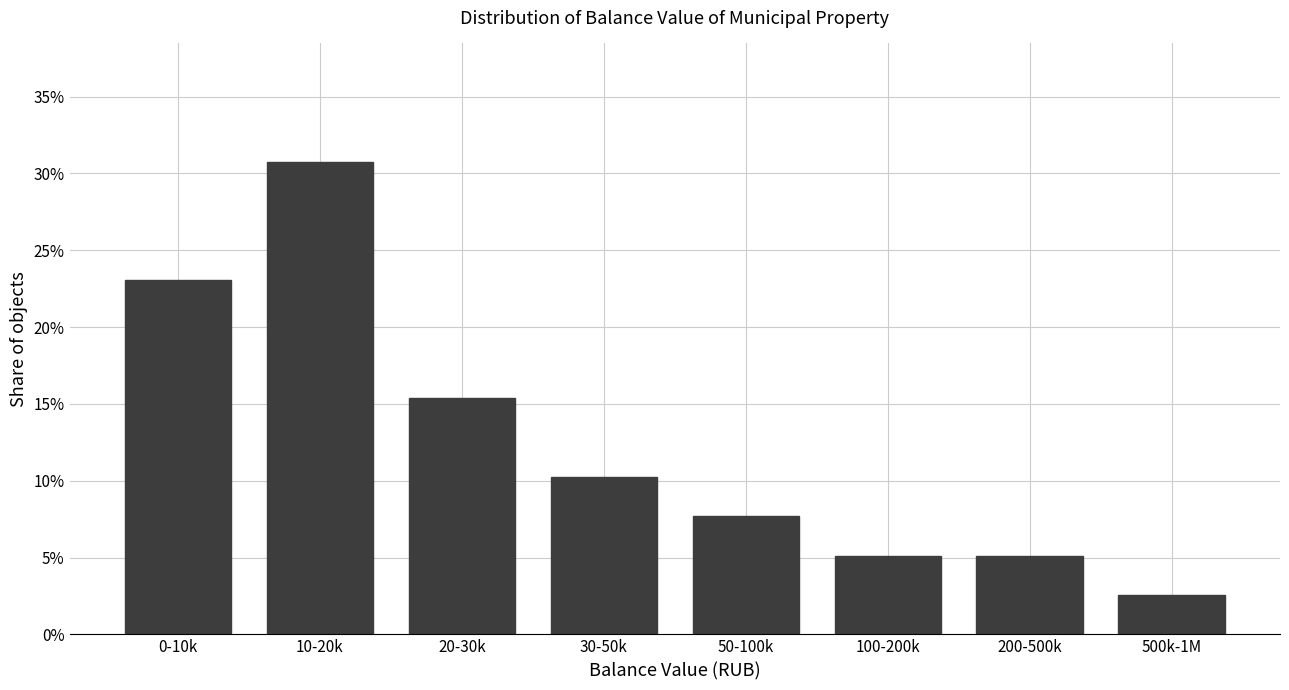

Does the chart contain any negative values?

No